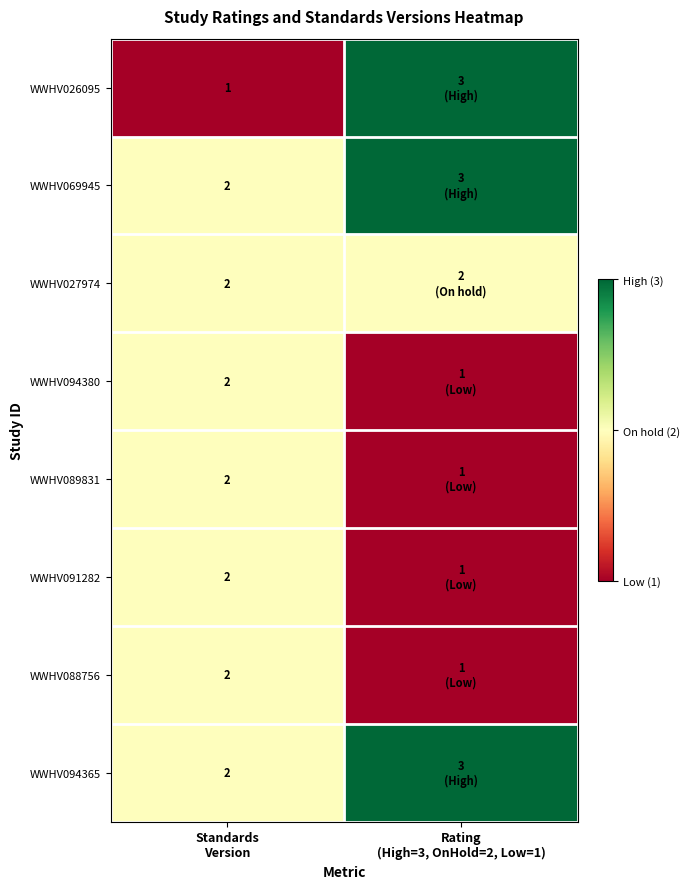

The value of WWHV027974 at Rating (High=3, OnHold=2, Low=1) is 2. True or false?

True